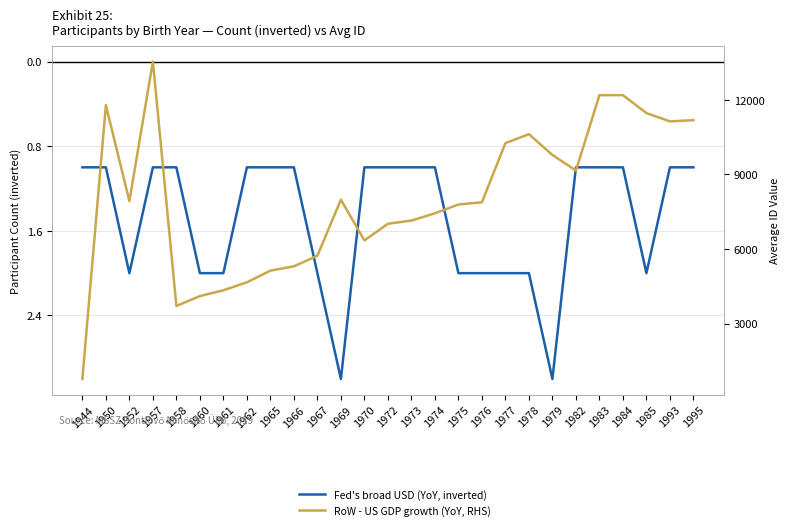

What is the total value across all series at 1974?

7438